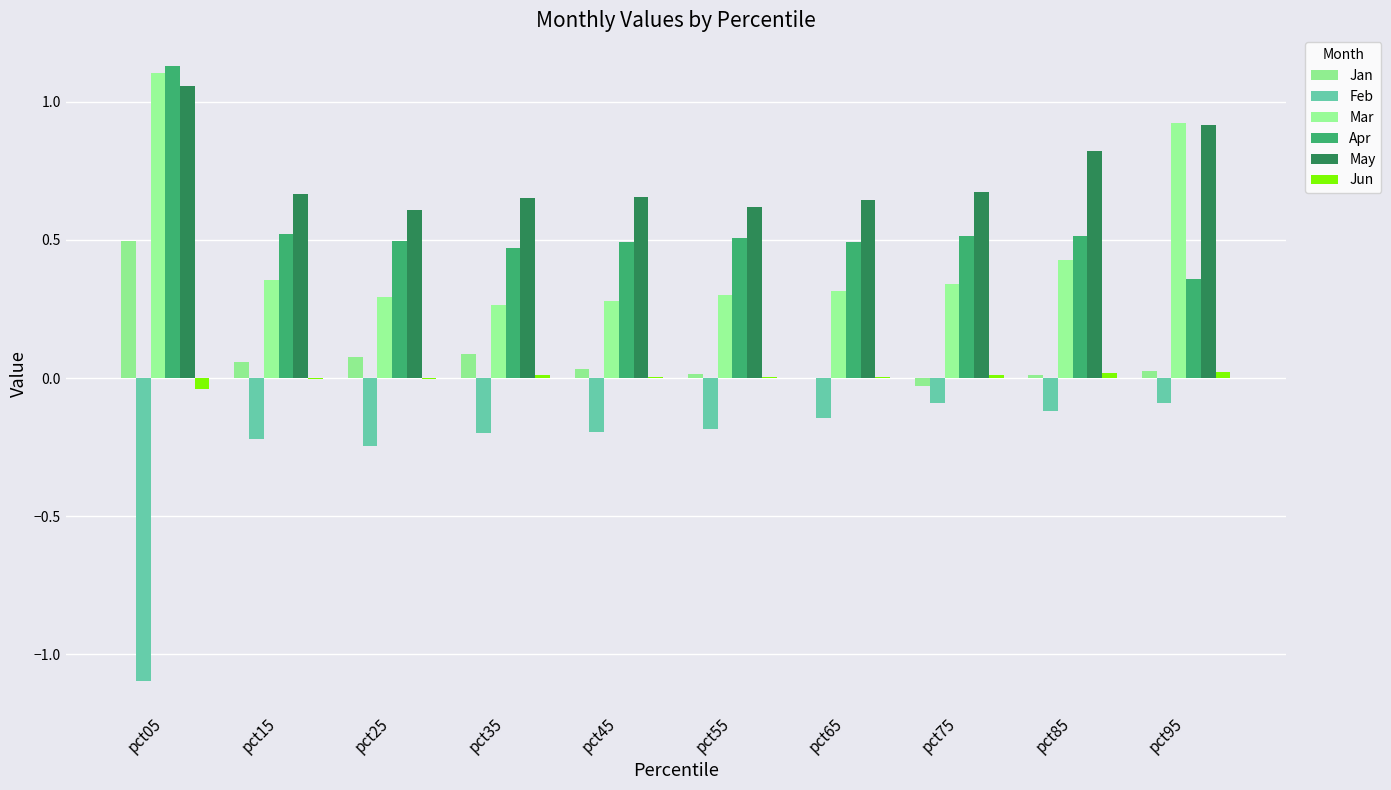

Which category has the lowest value across all series?

pct05